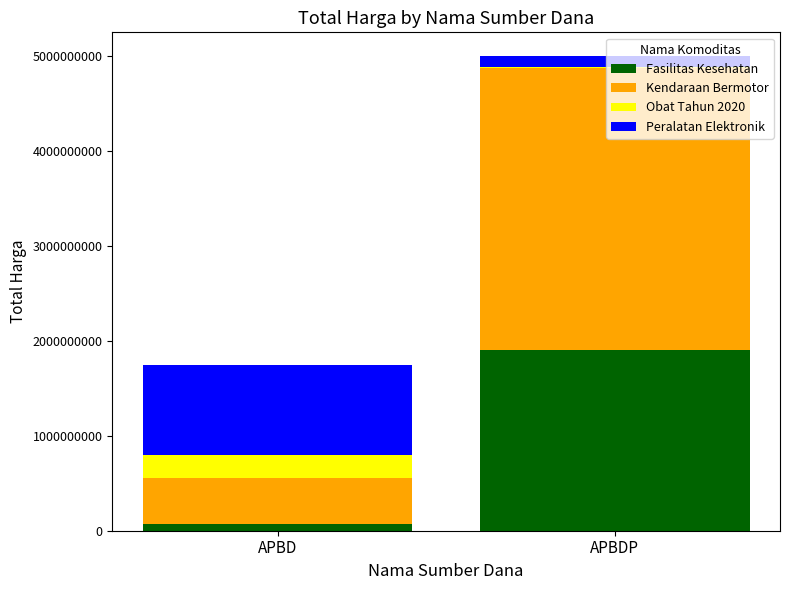

Does the chart contain stacked bars?

Yes